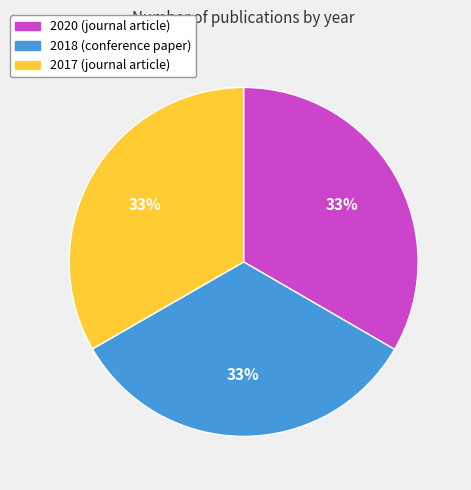

Approximately how many times larger is the value at 2020 (journal article) compared to 2017 (journal article)?

1.0